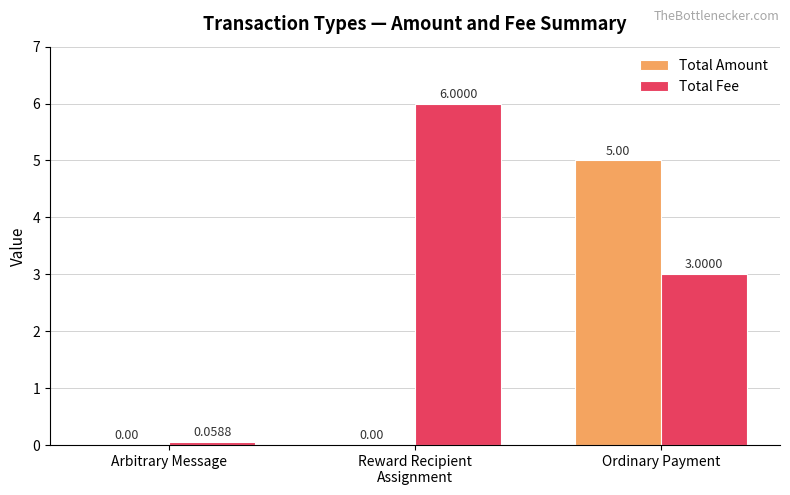

Is the value of Total Amount at Reward Recipient
Assignment greater than the value of Total Fee at Ordinary Payment?

No